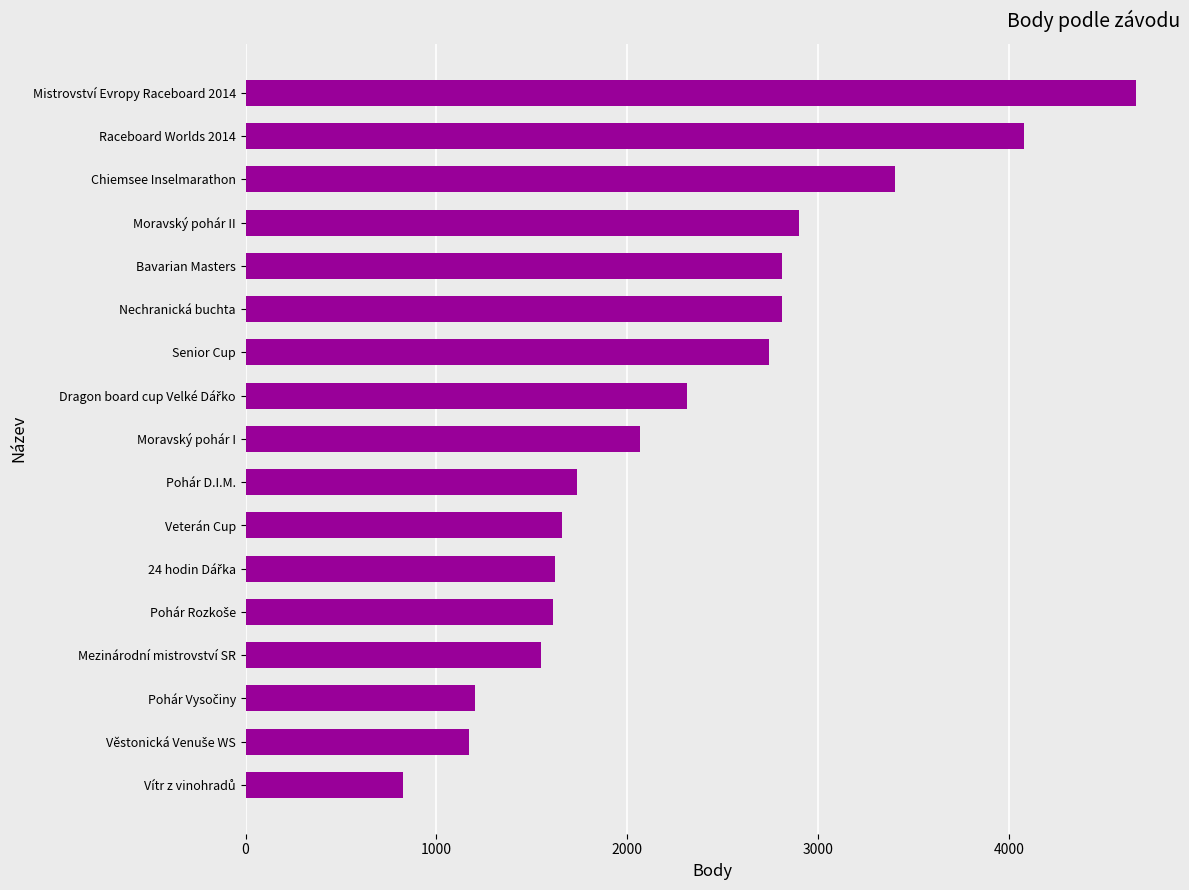

The value at Moravský pohár II is 2897. True or false?

True